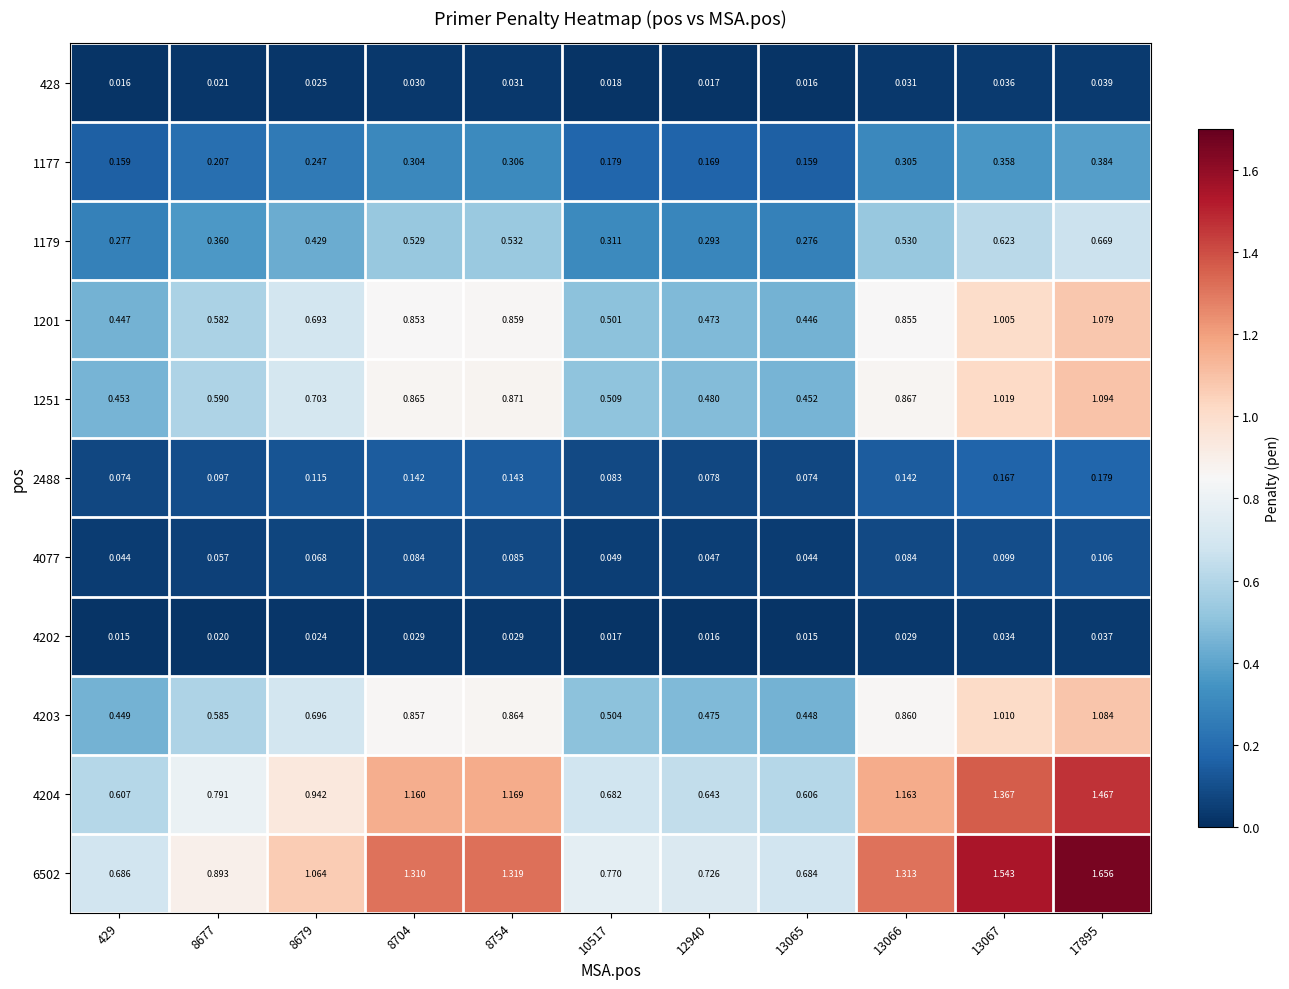

Rank the series by their maximum value, from lowest to highest.

4202, 428, 4077, 2488, 1177, 1179, 1201, 4203, 1251, 4204, 6502